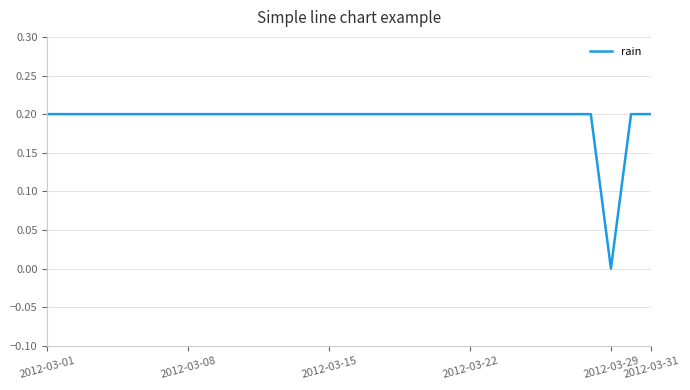

How many values exceed 0?

30